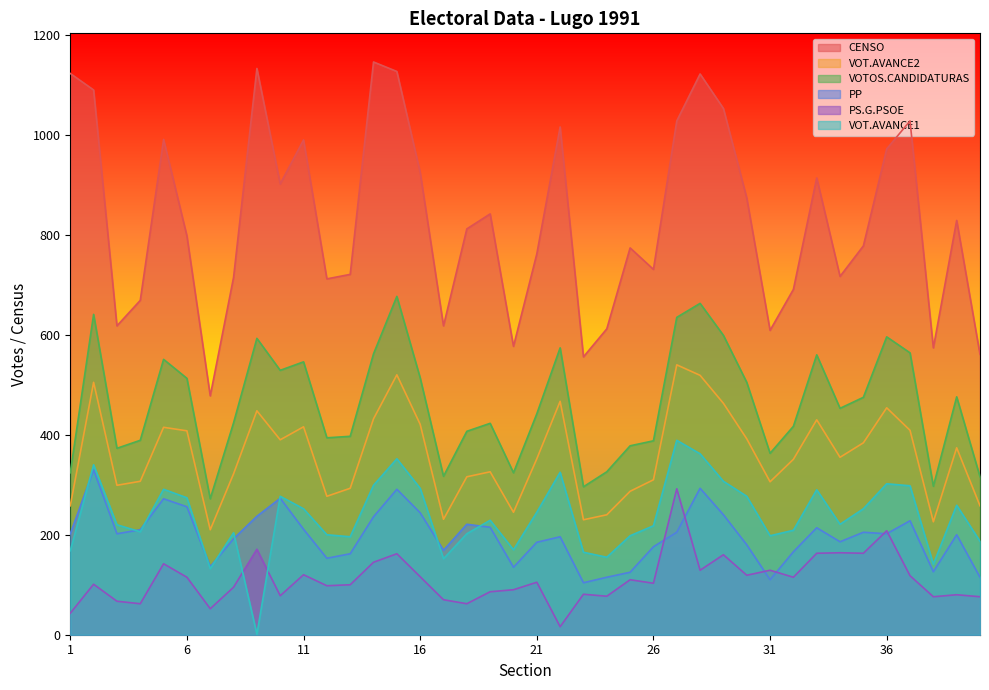

What value does the VOTOS.CANDIDATURAS series have at 17, to the nearest 50?

300